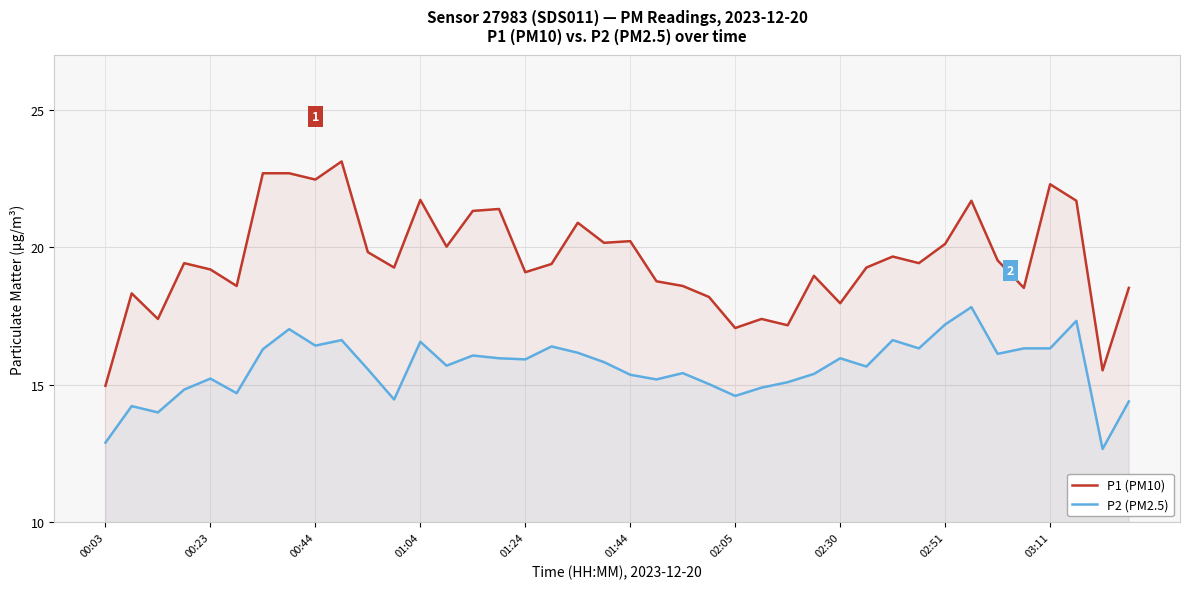

How many interior local peaks does the P1 (PM10) series have?

12